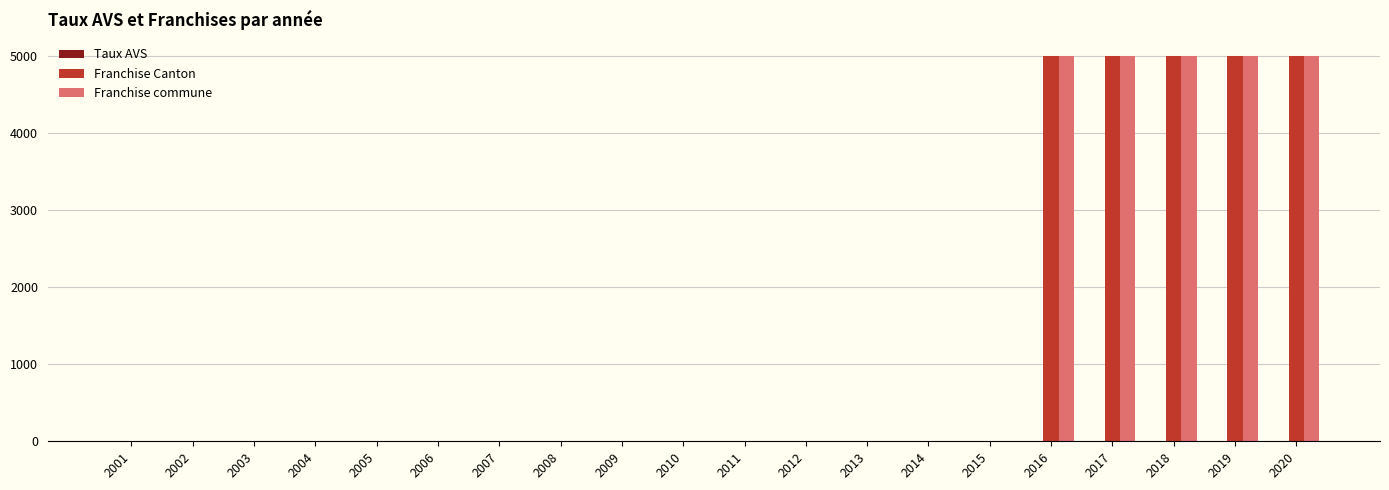

Is it true that Franchise commune equals -2941.7 at 2007?

False